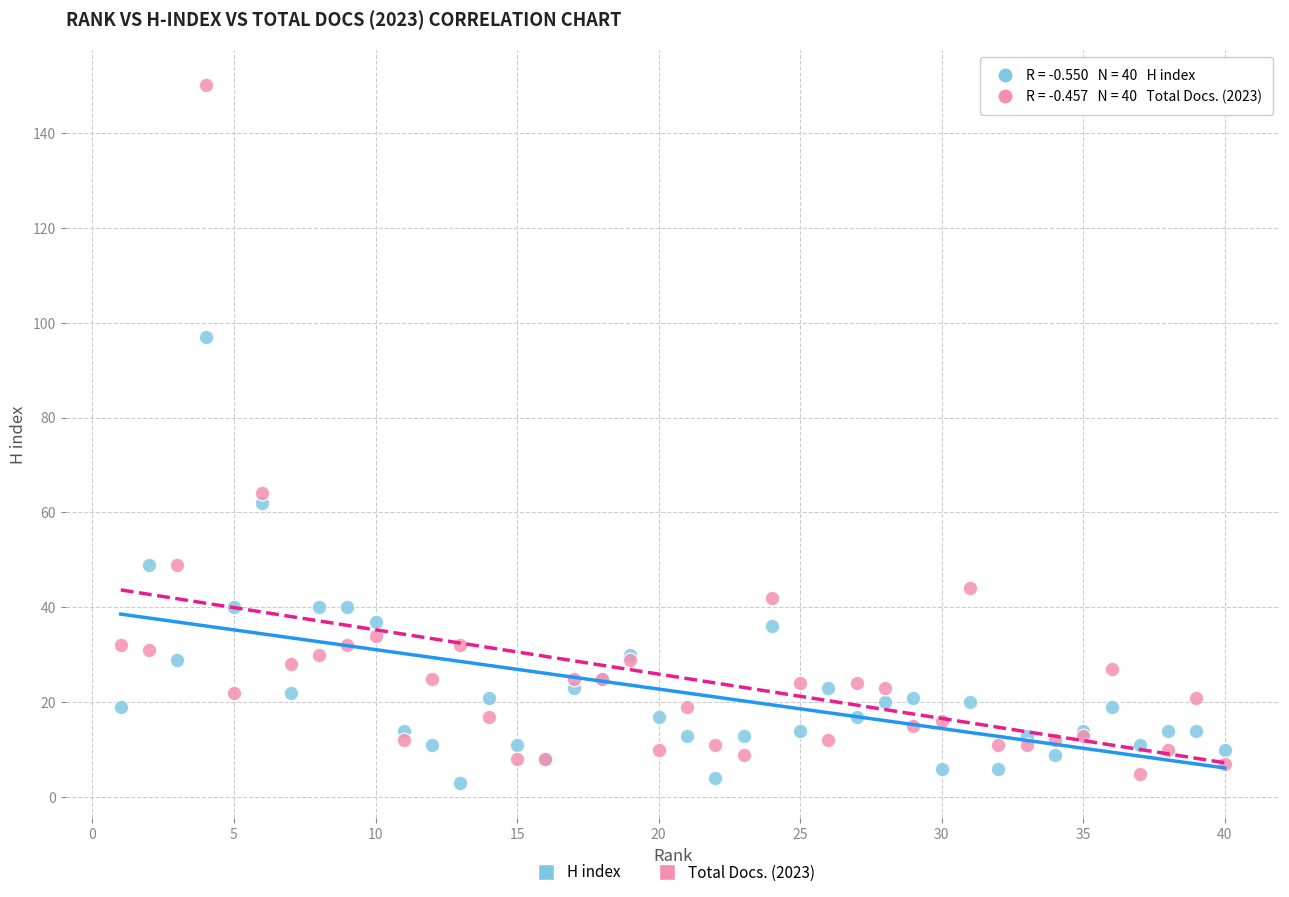

Which series reaches the minimum Y coordinate?

H index